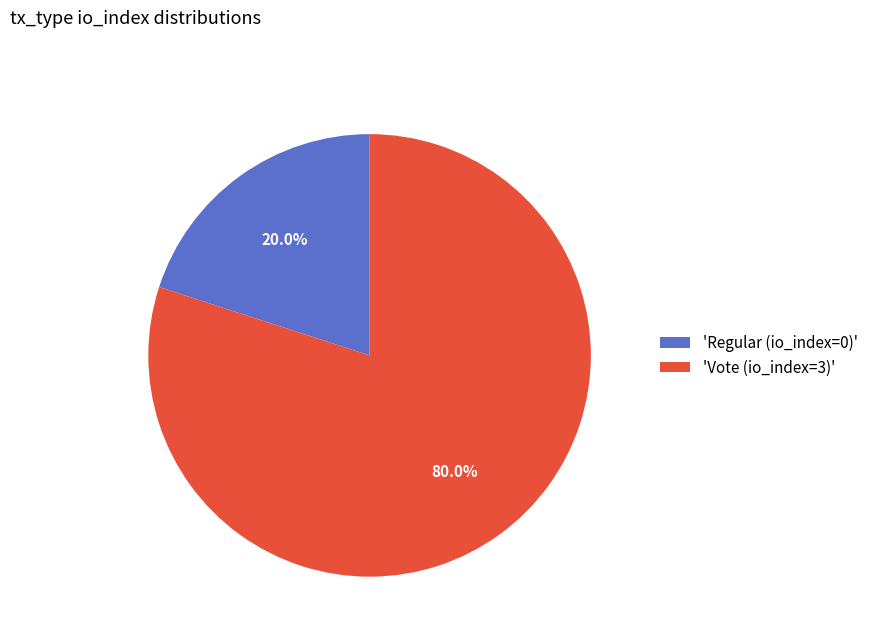

What is the majority slice?

'Vote (io_index=3)'